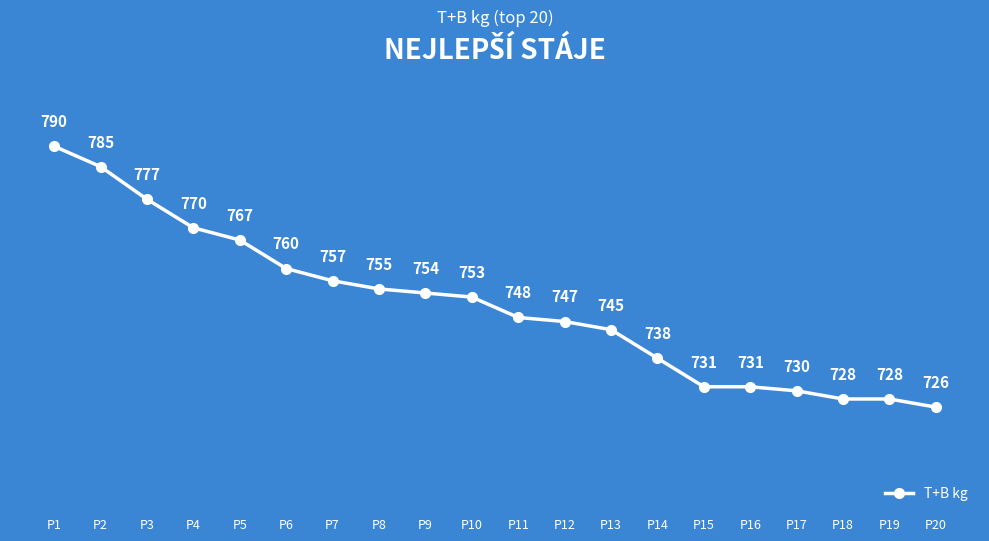

At which category does the chart reach its minimum across all series?

P20